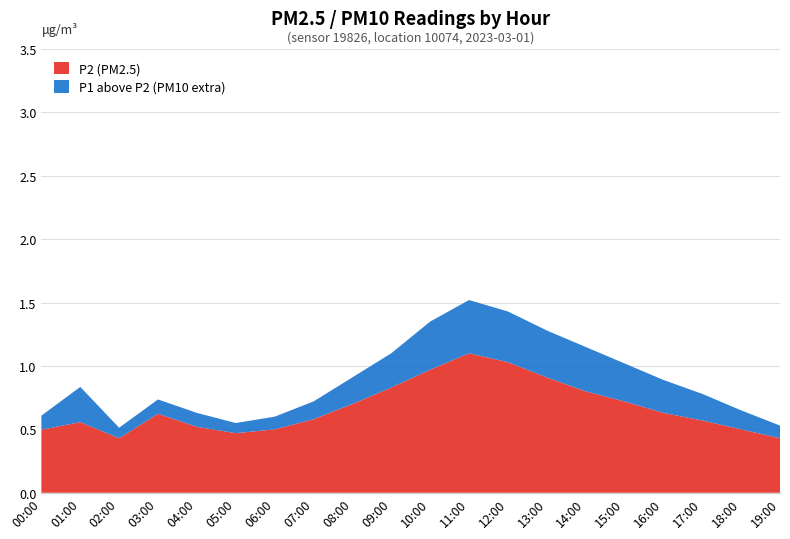

Reading right to left, transcribe all the data shown in this chart.

P1: 19:00=0.5	18:00=0.7	17:00=0.8	16:00=0.9	15:00=1.0	14:00=1.1	13:00=1.3	12:00=1.4	11:00=1.5	10:00=1.4	09:00=1.1	08:00=0.9	07:00=0.7	06:00=0.6	05:00=0.6	04:00=0.6	03:00=0.7	02:00=0.4	01:00=0.8	00:00=0.5
P2: 19:00=0.4	18:00=0.5	17:00=0.6	16:00=0.6	15:00=0.7	14:00=0.8	13:00=0.9	12:00=1.0	11:00=1.1	10:00=1.0	09:00=0.8	08:00=0.7	07:00=0.6	06:00=0.5	05:00=0.5	04:00=0.5	03:00=0.6	02:00=0.4	01:00=0.6	00:00=0.4